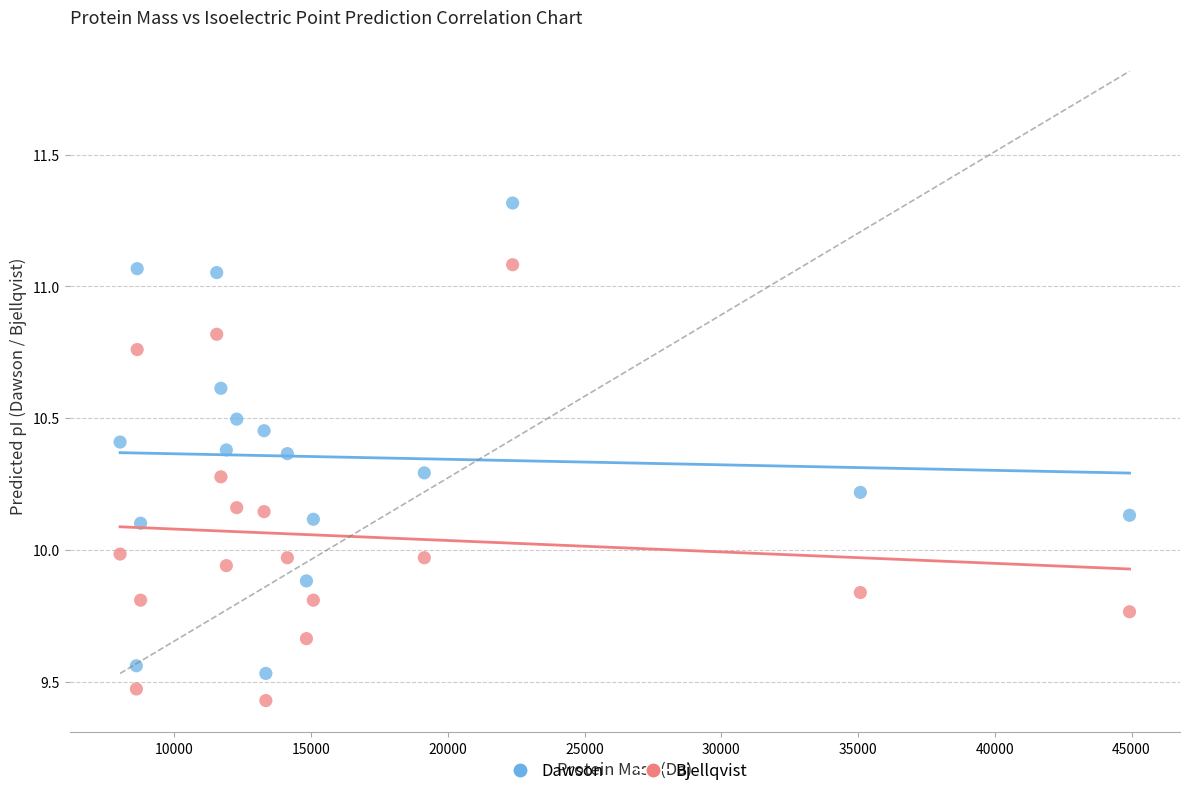

Which series reaches the minimum Y coordinate?

Bjellqvist